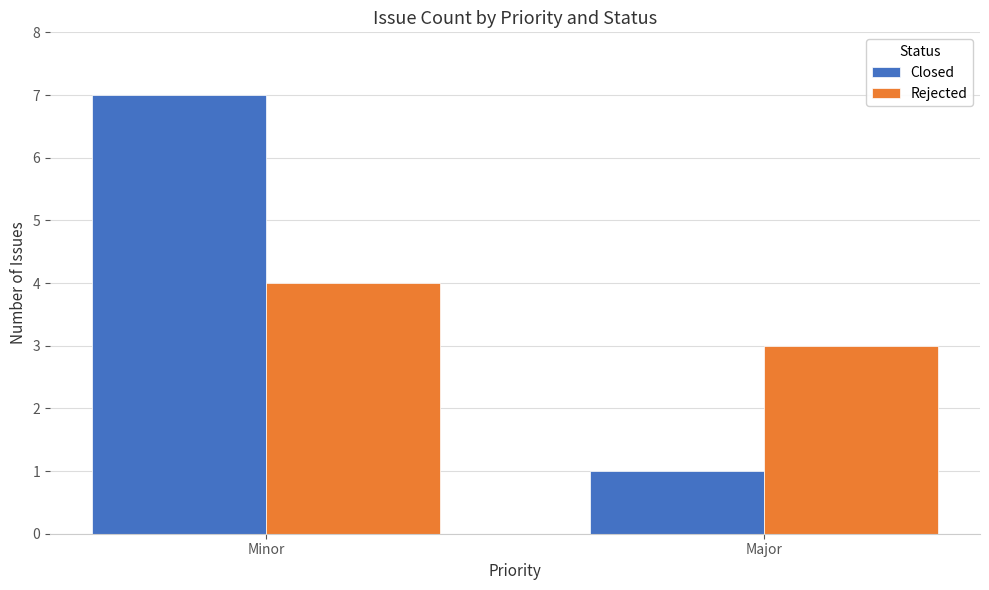

The Rejected series shows 4 at Minor. True or false?

True